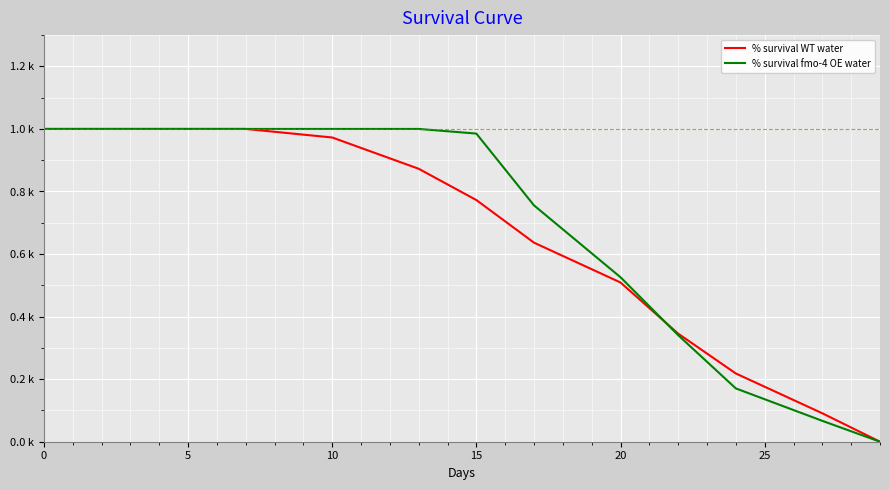

Does the chart display data point markers on the line(s)?

No